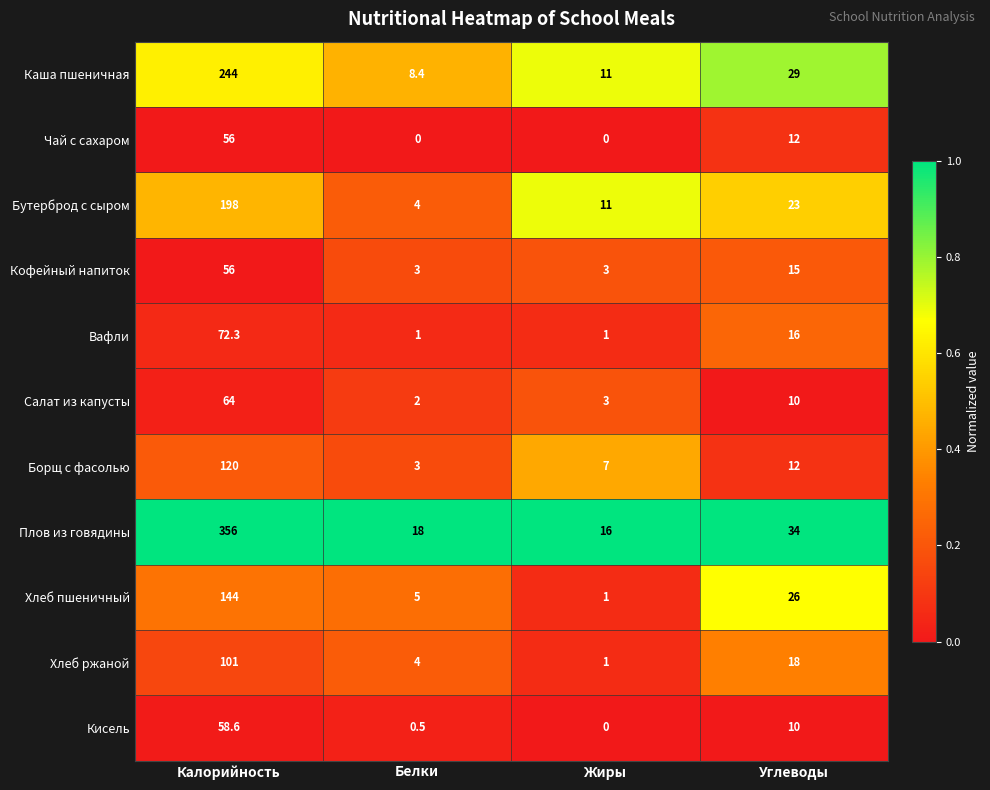

What value does the Хлеб ржаной series have at Белки?

4.0